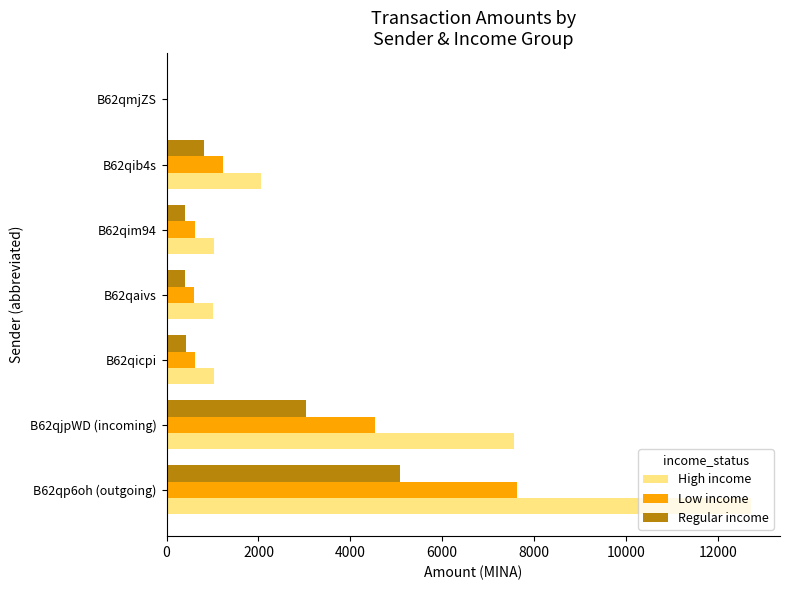

At which label is Regular income closest to 2549?

B62qjpWD (incoming)